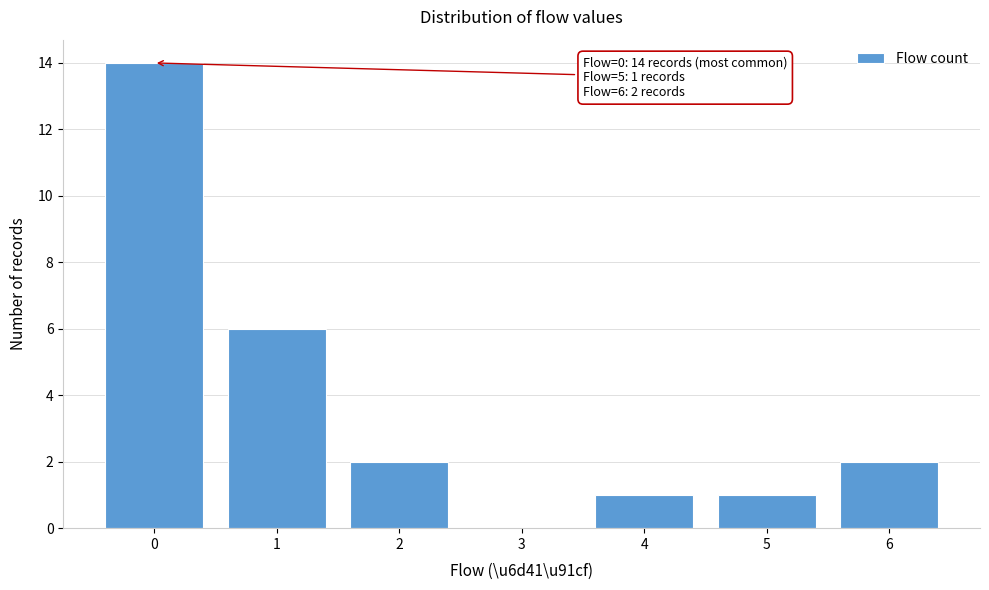

Reading right to left, transcribe all the data shown in this chart.

6=2	5=1	4=1	3=0	2=2	1=6	0=14